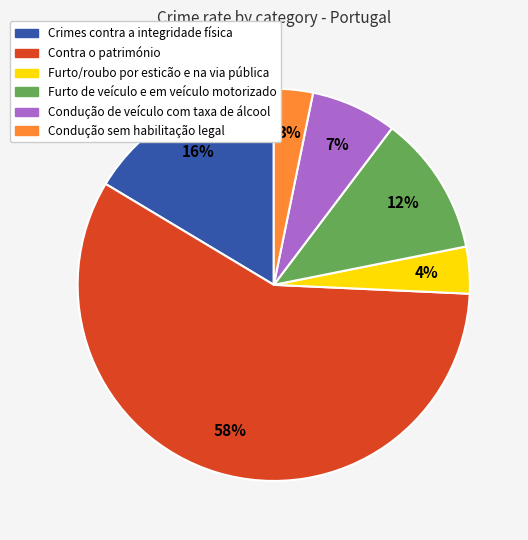

Rank the categories by value from highest to lowest.

Contra o património, Crimes contra a integridade física, Furto de veículo e em veículo motorizado, Condução de veículo com taxa de álcool, Furto/roubo por esticão e na via pública, Condução sem habilitação legal